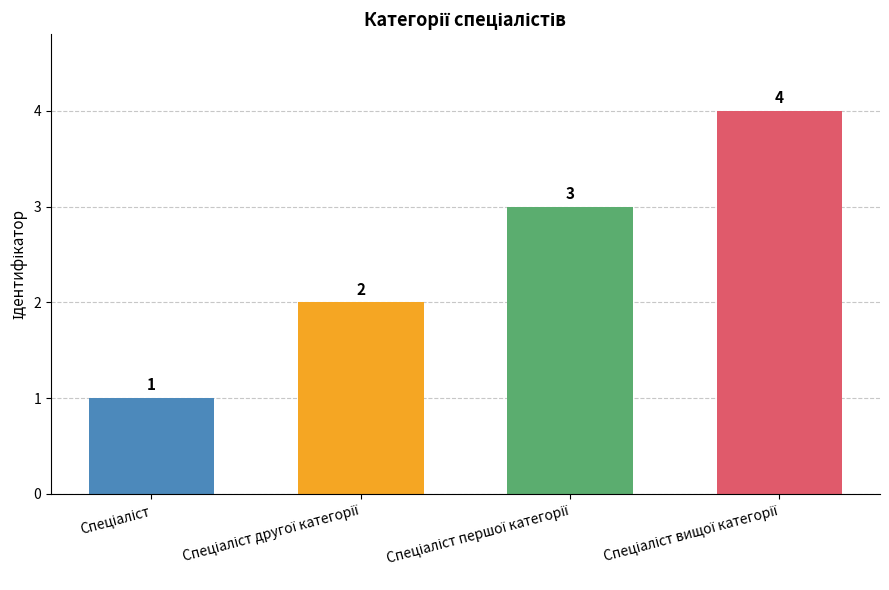

What is the greatest value displayed?

4